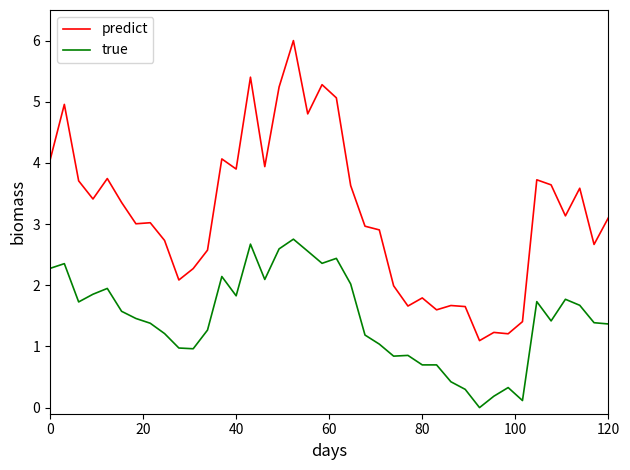

What is the minimum value for predict?

1.1